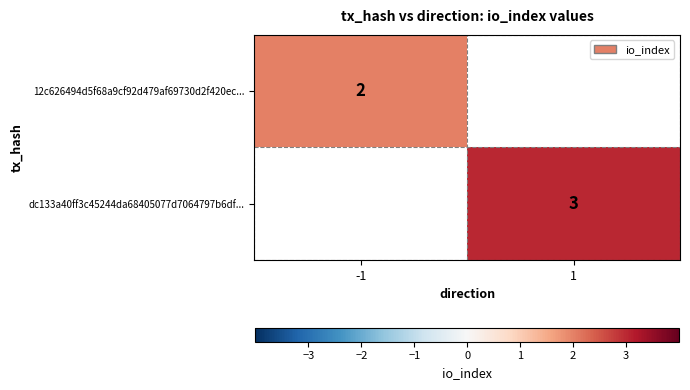

True or false: dc133a40ff3c45244da68405077d7064797b6df... has a value of 1 at 1.

False